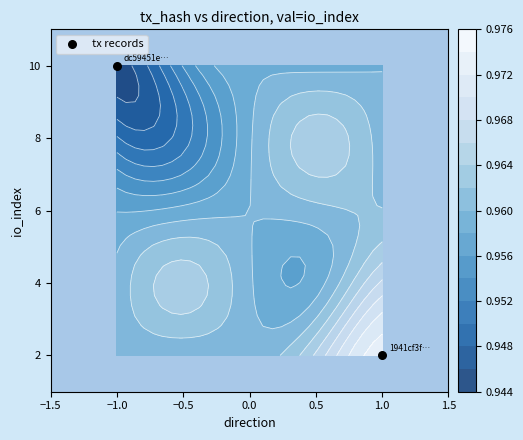

Reading left to right, what are all the values shown in this chart?

10	2